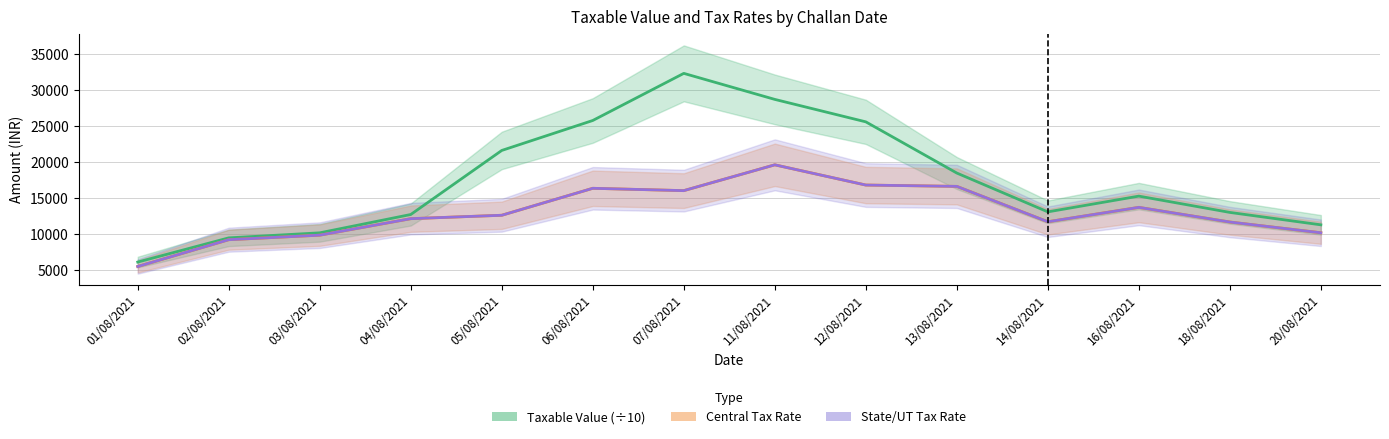

Does the chart display data point markers on the line(s)?

No